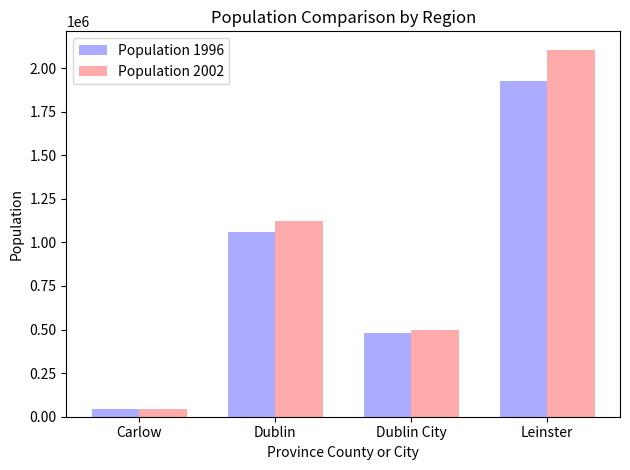

Count the number of categories in the chart.

4